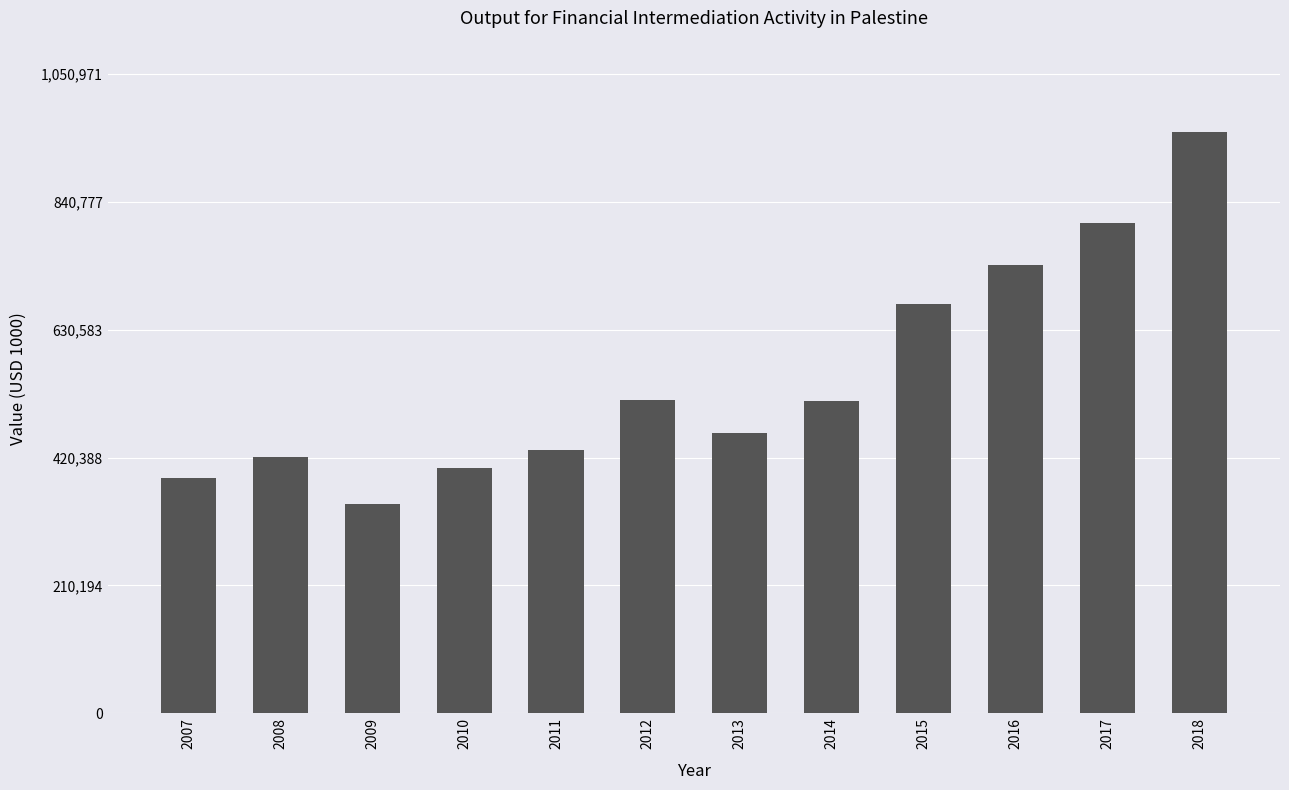

The chart shows a value of 249380.1 at 2011. True or false?

False